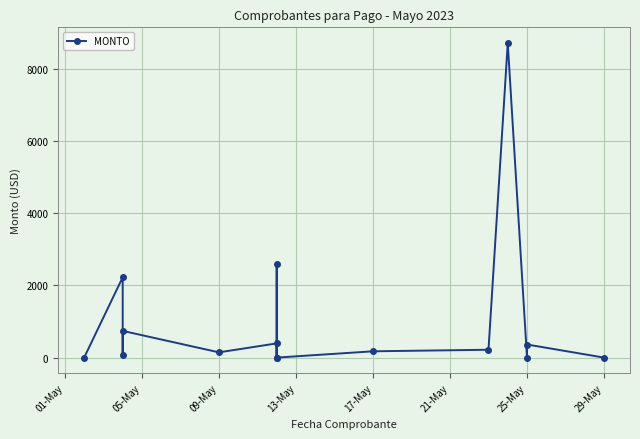

True or false: the data shows 0.1 at 25-May.

True